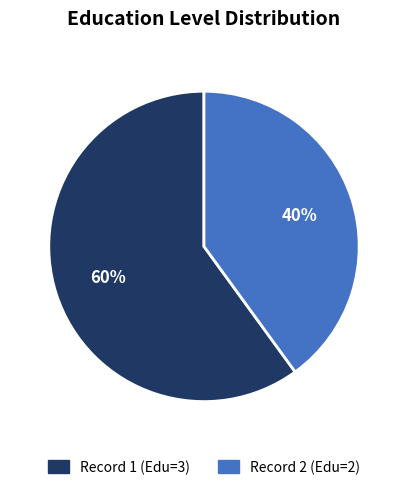

What percentage is the 2 slice, to the nearest percent?

40%